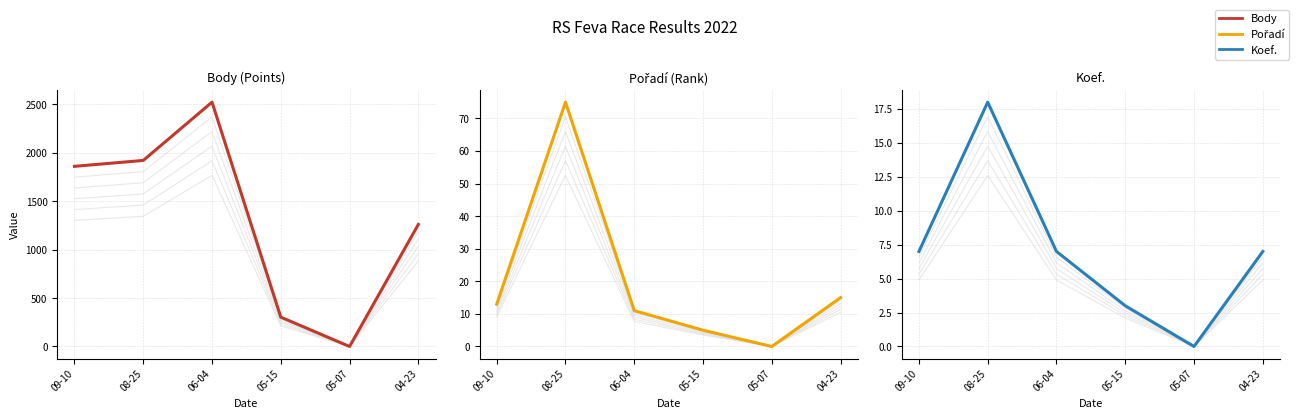

Which series has the largest range (max minus min)?

Body